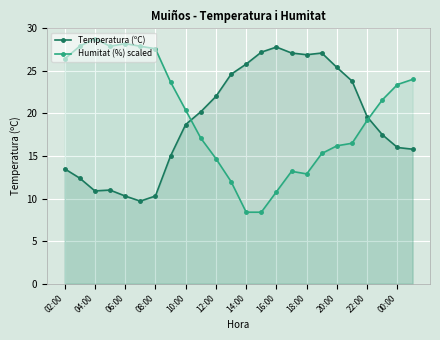

Does the chart have visible grid lines?

Yes